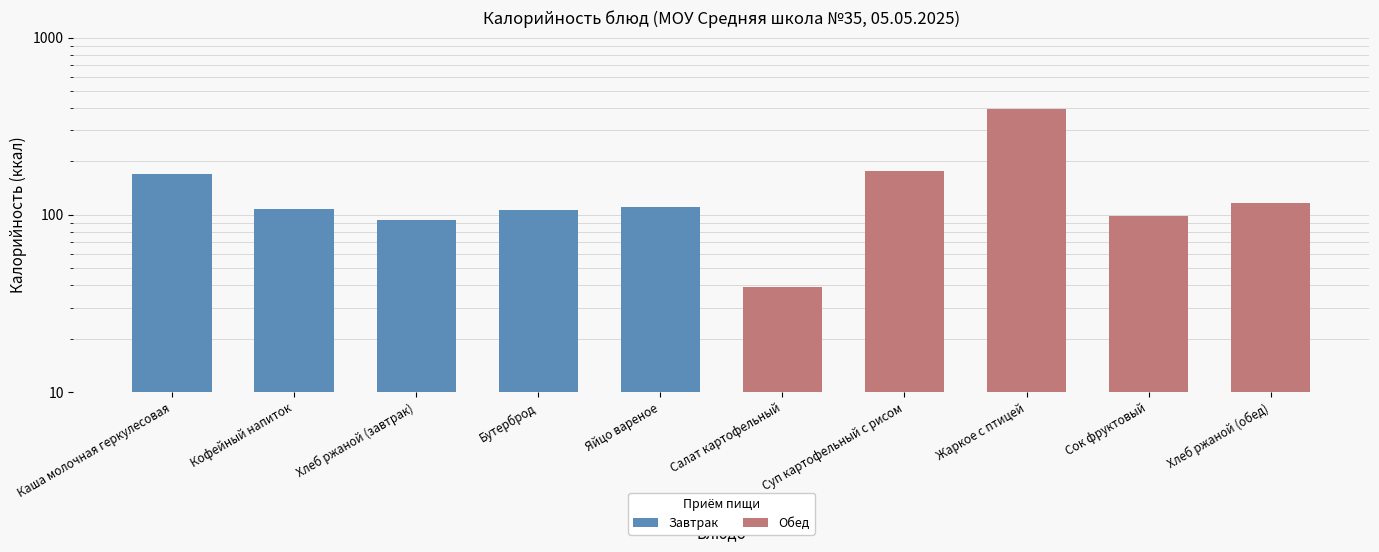

What is the difference between the highest and lowest values at Каша молочная геркулесовая?

171